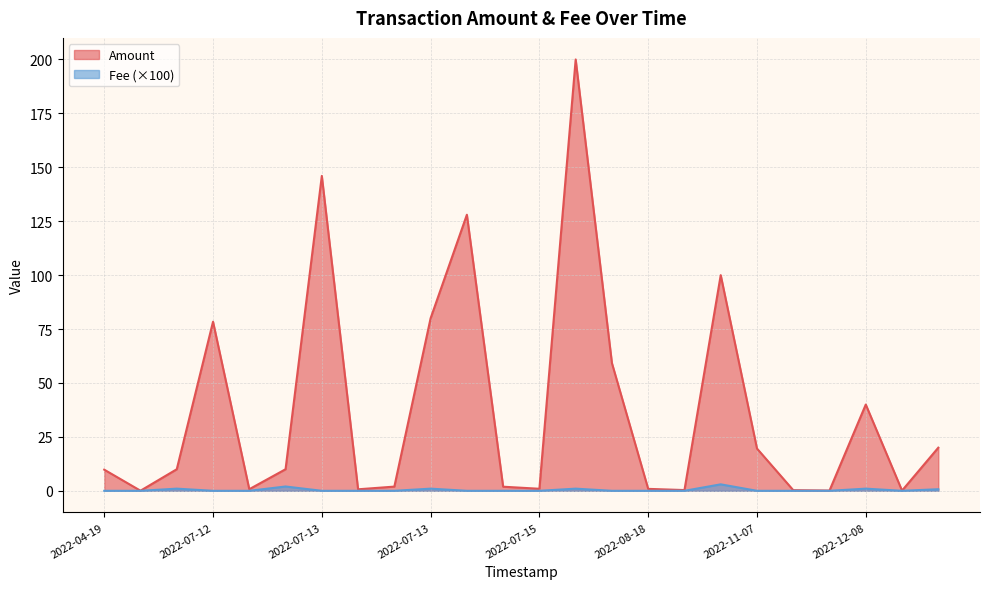

How many interior local peaks does the Fee series have?

6